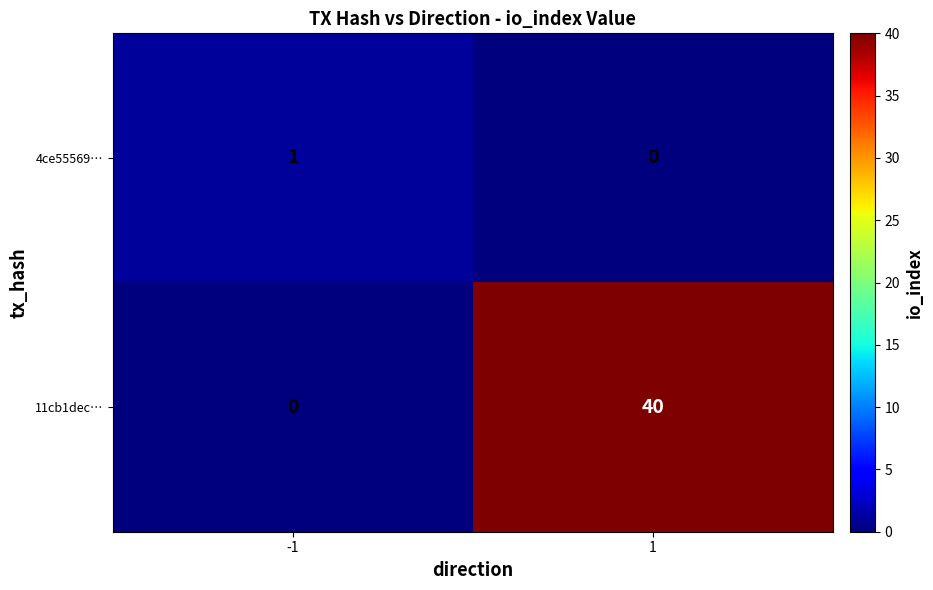

What is the greatest value displayed?

40